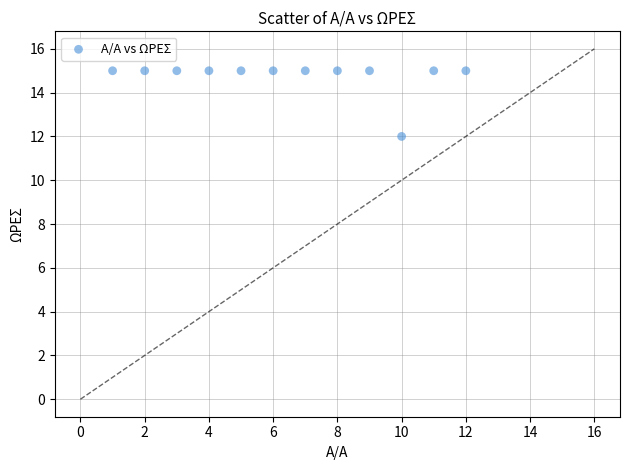

What Y value in the scatter plot is closest to 13?

12